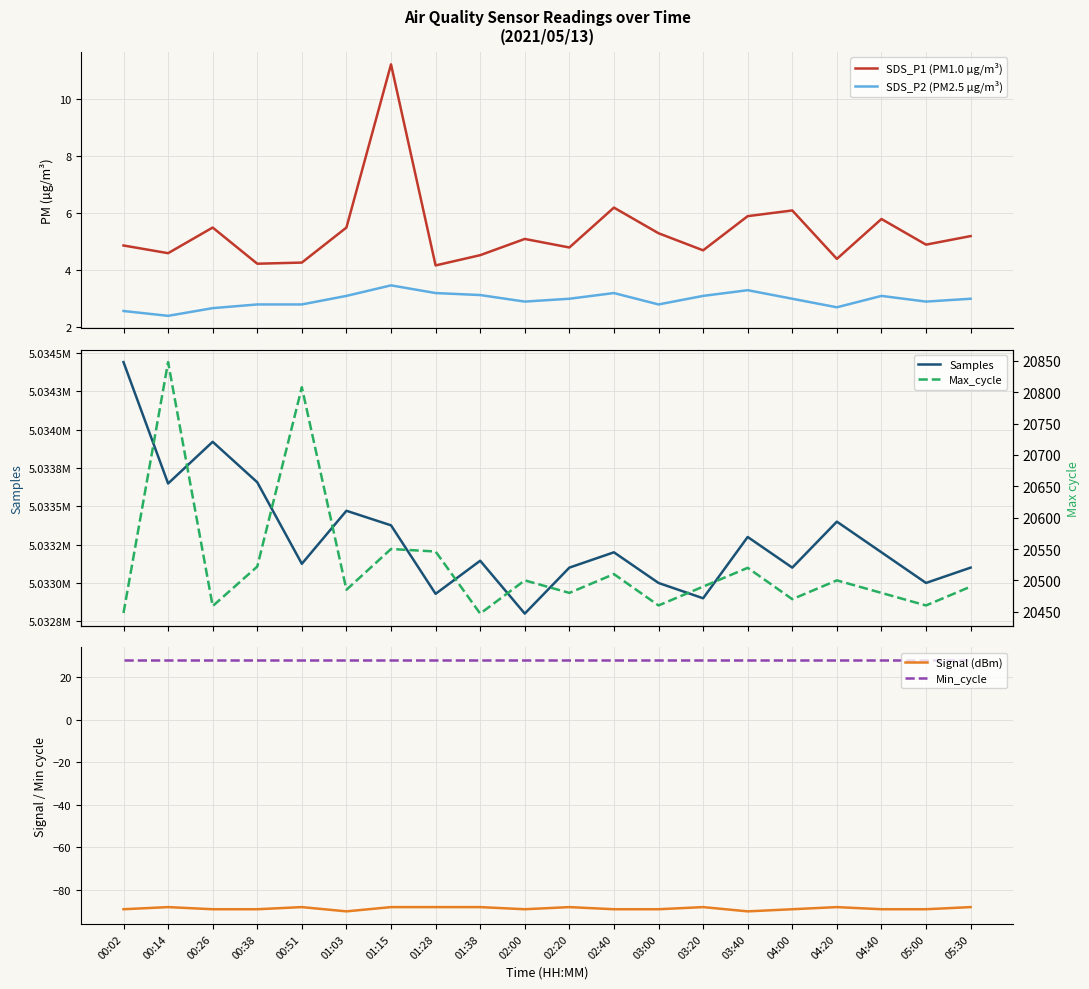

At which category does the chart reach its minimum across all series?

01:03